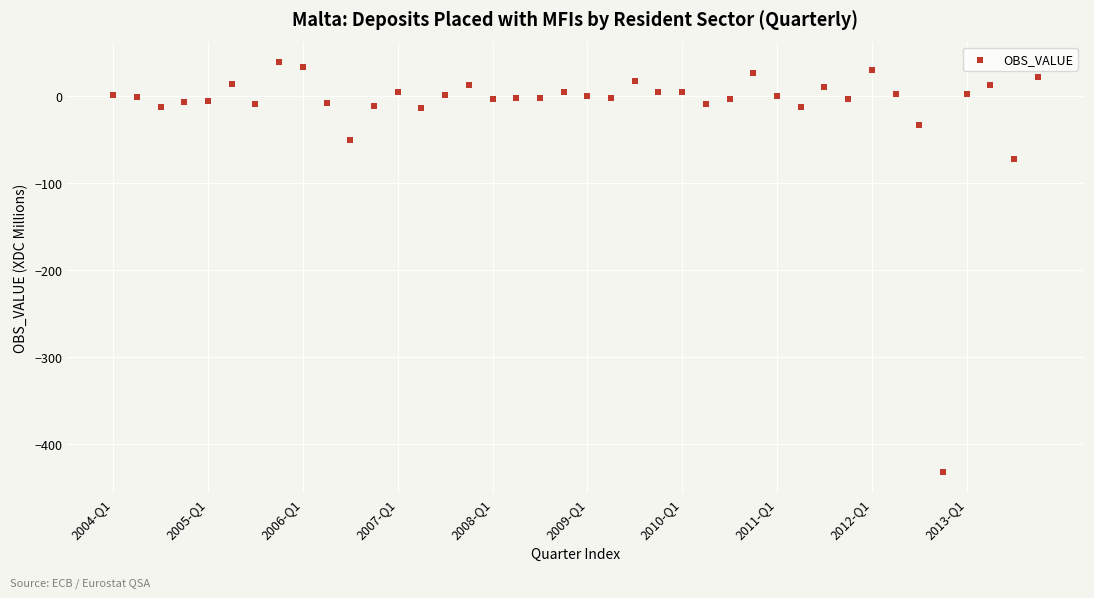

What Y value in the scatter plot is closest to -196?

-71.7